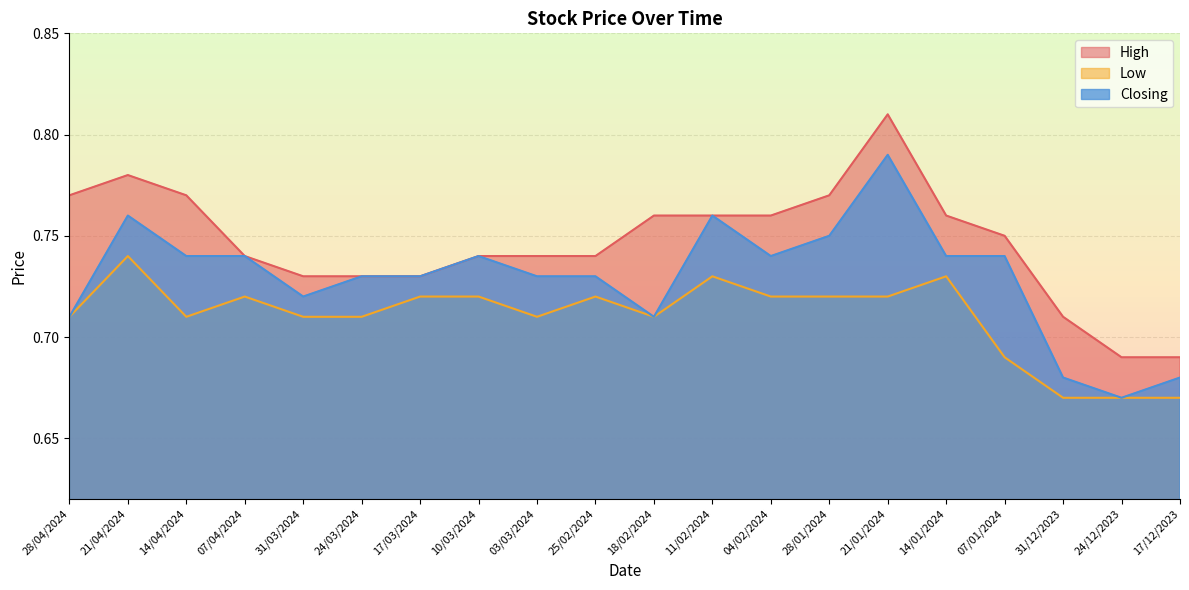

Reading left to right, extract all data points from this chart.

High: 28/04/2024=0.8	21/04/2024=0.8	14/04/2024=0.8	07/04/2024=0.7	31/03/2024=0.7	24/03/2024=0.7	17/03/2024=0.7	10/03/2024=0.7	03/03/2024=0.7	25/02/2024=0.7	18/02/2024=0.8	11/02/2024=0.8	04/02/2024=0.8	28/01/2024=0.8	21/01/2024=0.8	14/01/2024=0.8	07/01/2024=0.8	31/12/2023=0.7	24/12/2023=0.7	17/12/2023=0.7
Low: 28/04/2024=0.7	21/04/2024=0.7	14/04/2024=0.7	07/04/2024=0.7	31/03/2024=0.7	24/03/2024=0.7	17/03/2024=0.7	10/03/2024=0.7	03/03/2024=0.7	25/02/2024=0.7	18/02/2024=0.7	11/02/2024=0.7	04/02/2024=0.7	28/01/2024=0.7	21/01/2024=0.7	14/01/2024=0.7	07/01/2024=0.7	31/12/2023=0.7	24/12/2023=0.7	17/12/2023=0.7
Closing: 28/04/2024=0.7	21/04/2024=0.8	14/04/2024=0.7	07/04/2024=0.7	31/03/2024=0.7	24/03/2024=0.7	17/03/2024=0.7	10/03/2024=0.7	03/03/2024=0.7	25/02/2024=0.7	18/02/2024=0.7	11/02/2024=0.8	04/02/2024=0.7	28/01/2024=0.8	21/01/2024=0.8	14/01/2024=0.7	07/01/2024=0.7	31/12/2023=0.7	24/12/2023=0.7	17/12/2023=0.7